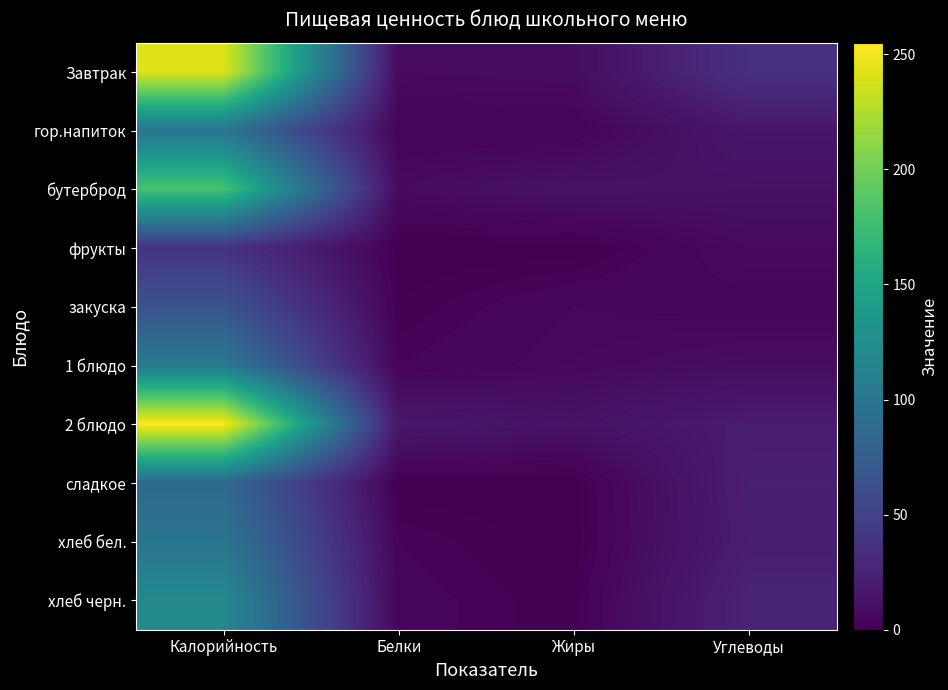

Which series has the widest spread of values?

2 блюдо